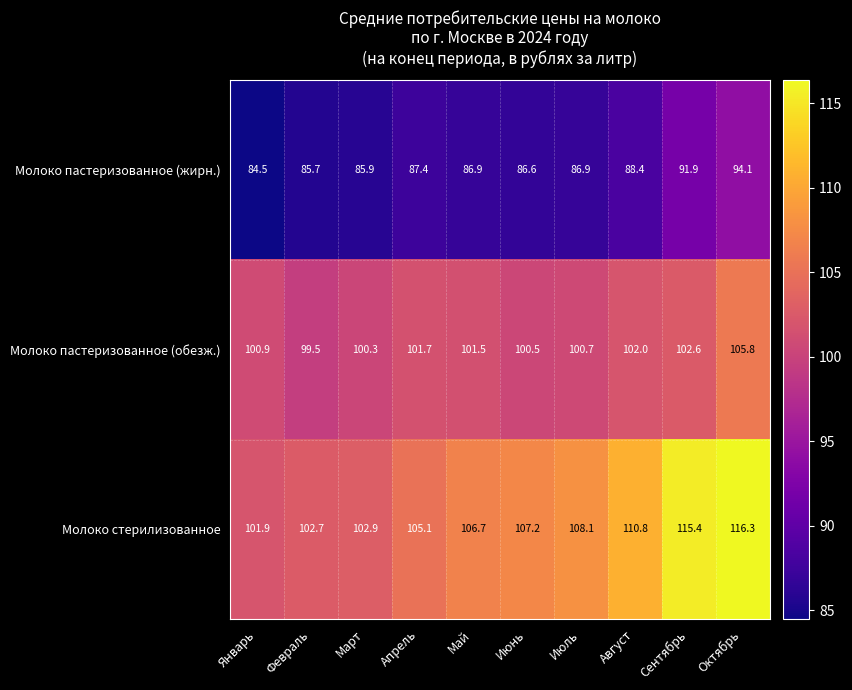

Reading left to right, list all the values displayed in this chart.

Молоко пастеризованное (жирн.): Январь=84.5	Февраль=85.7	Март=85.9	Апрель=87.4	Май=86.9	Июнь=86.6	Июль=86.9	Август=88.4	Сентябрь=91.9	Октябрь=94.1
Молоко пастеризованное (обезж.): Январь=100.9	Февраль=99.5	Март=100.3	Апрель=101.7	Май=101.5	Июнь=100.5	Июль=100.7	Август=102.0	Сентябрь=102.6	Октябрь=105.8
Молоко стерилизованное: Январь=101.9	Февраль=102.7	Март=102.9	Апрель=105.1	Май=106.7	Июнь=107.2	Июль=108.1	Август=110.8	Сентябрь=115.4	Октябрь=116.3